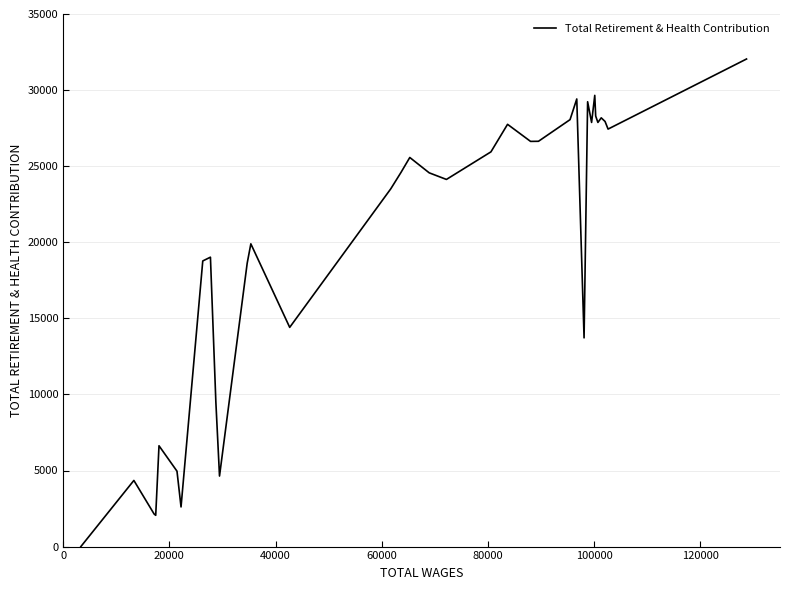

Is this an area chart (filled region under the line)?

No